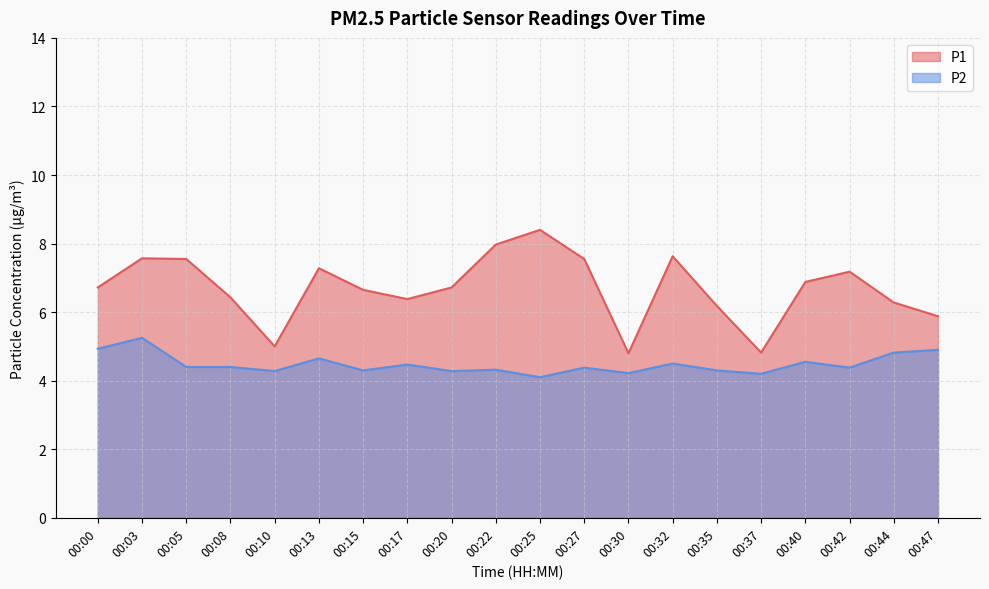

At which category is the sum across all series the highest?

00:03